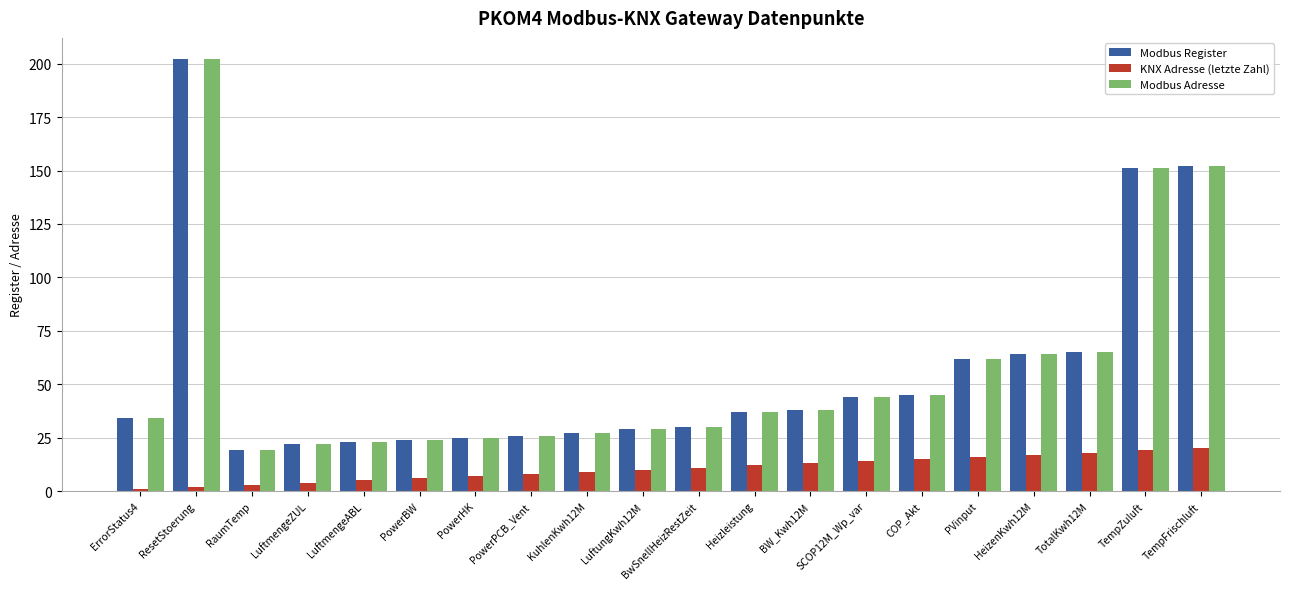

What is the value of the Modbus Adresse bar at the 12th from the left?

37